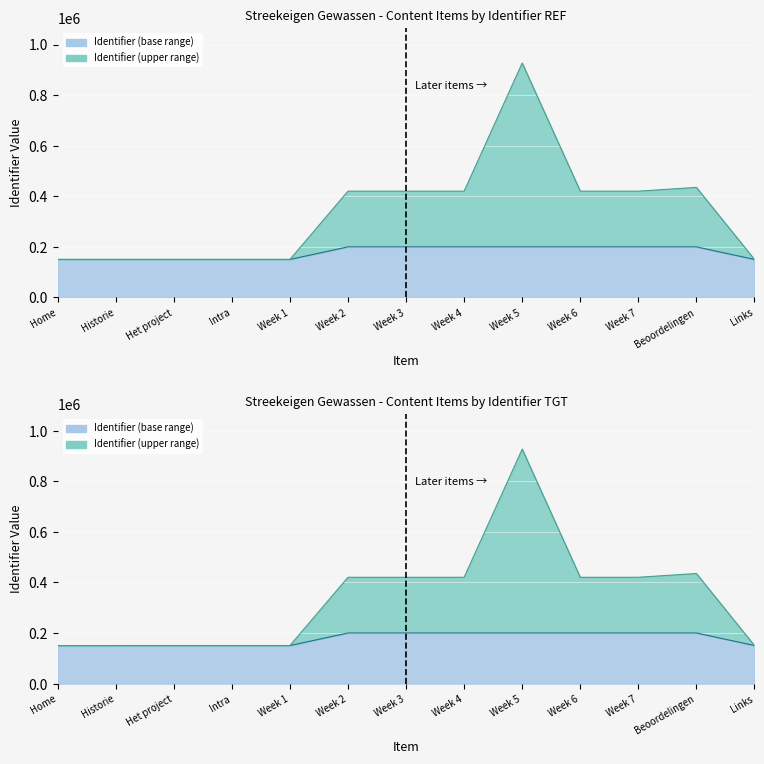

True or false: there are more than 1 points higher than both neighbors.

True